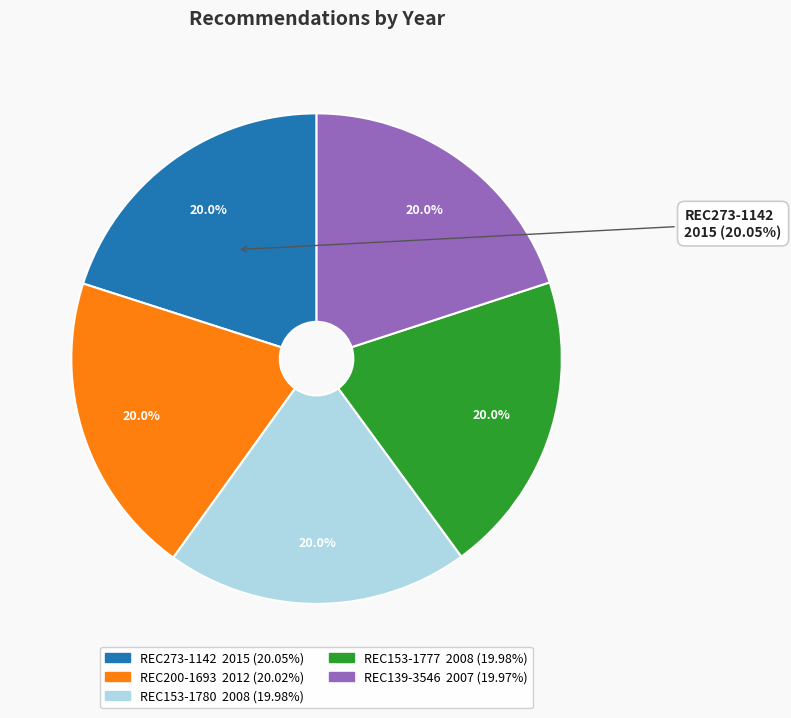

Which slice is the smallest?

REC139-3546